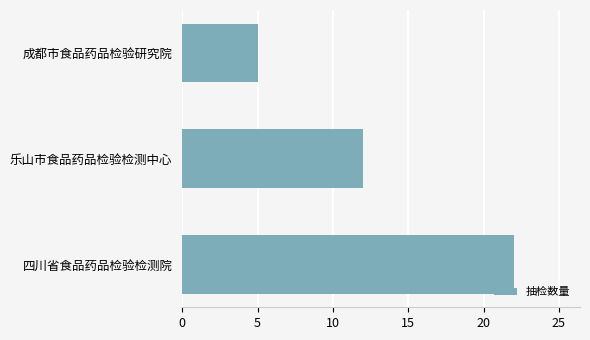

List the labels in order of value, largest first.

四川省食品药品检验检测院, 乐山市食品药品检验检测中心, 成都市食品药品检验研究院